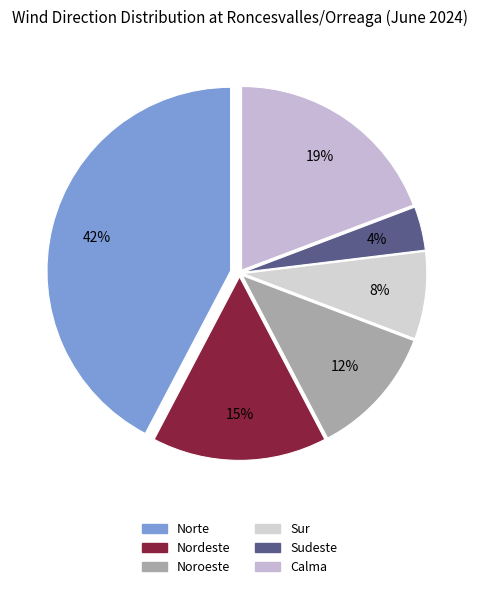

To the nearest percent, what is the difference between the largest and smallest slice percentages?

38%